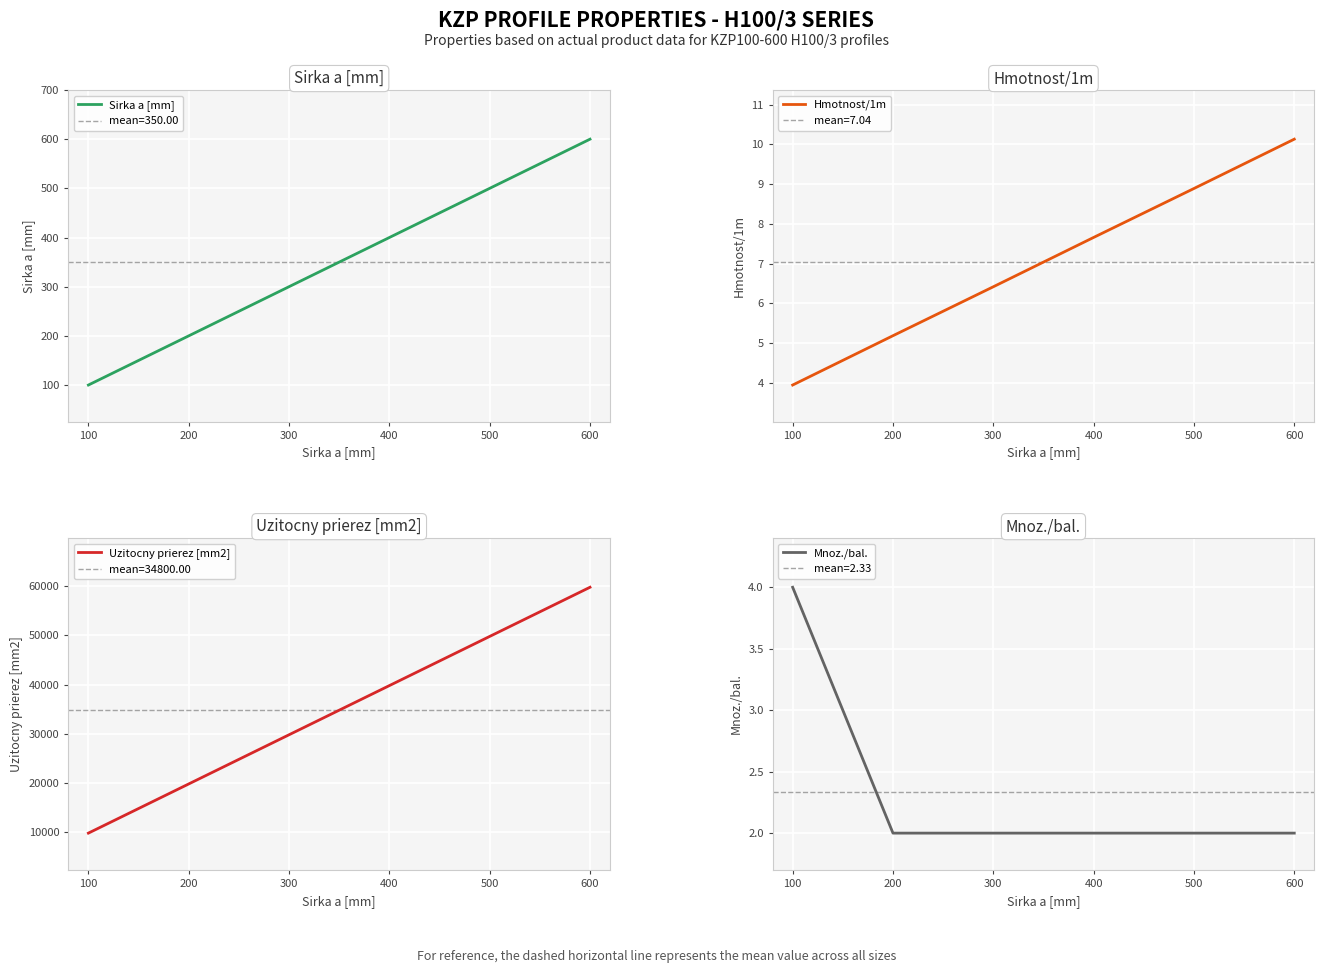

What is the minimum value shown in the chart?

2.0